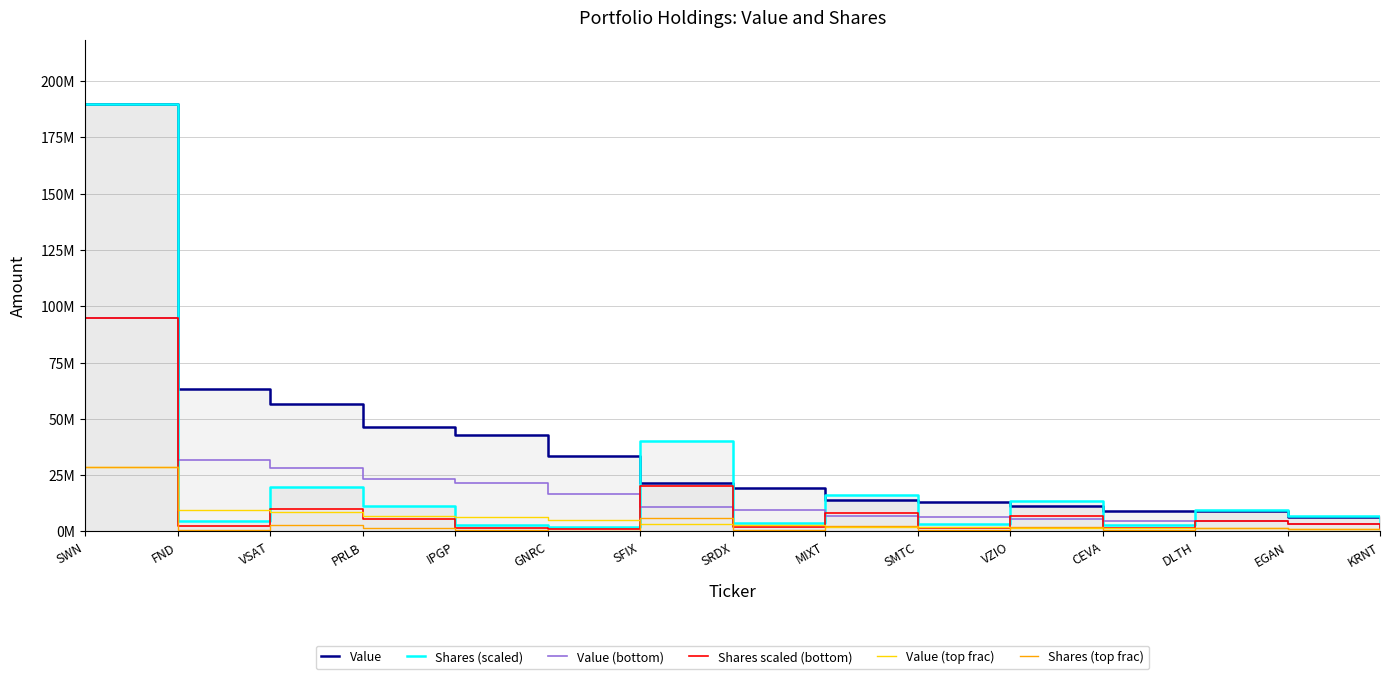

How many times do Value (top frac) and Shares (top frac) cross each other?

8